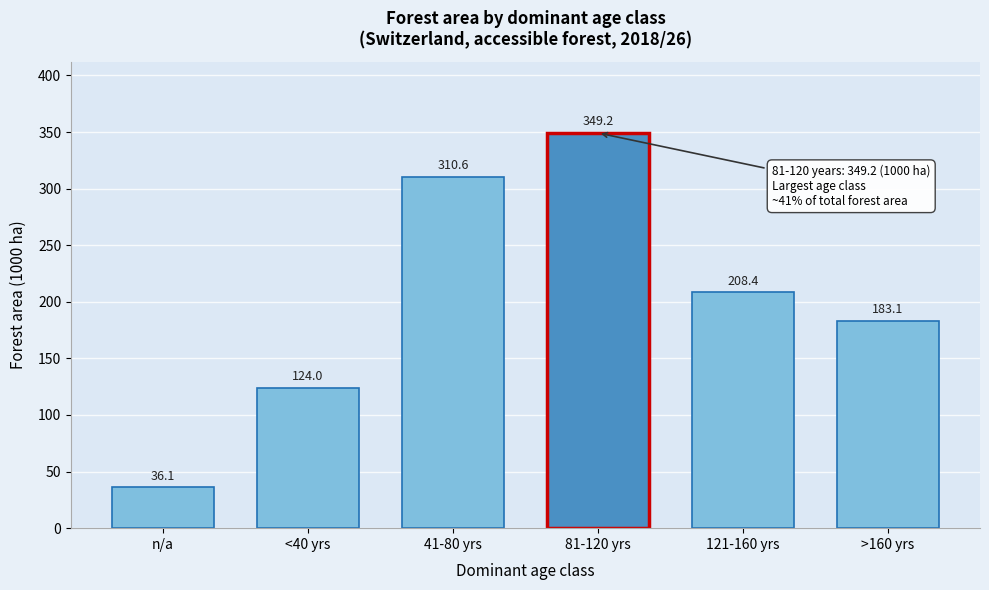

Reading left to right, list all the values displayed in this chart.

n/a=36.1	<40 yrs=124.0	41-80 yrs=310.6	81-120 yrs=349.2	121-160 yrs=208.4	>160 yrs=183.1